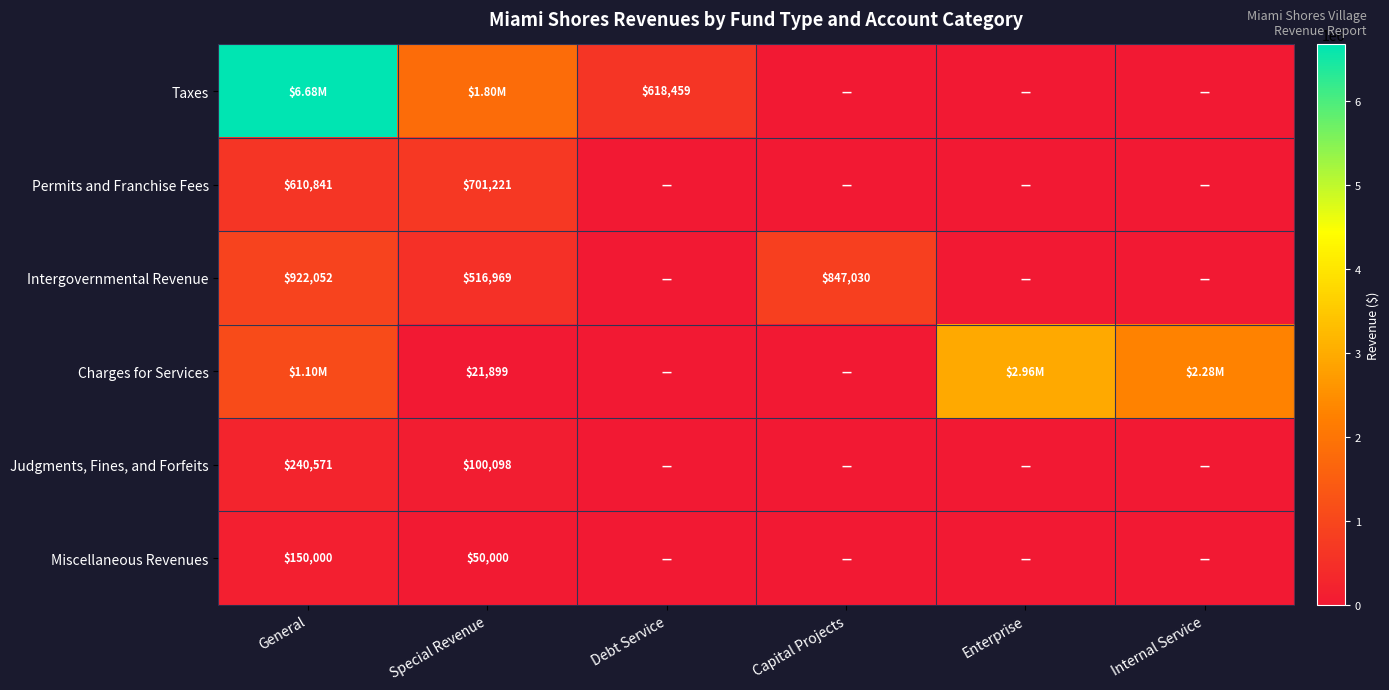

List the labels in order of Permits and Franchise Fees value, largest first.

Special Revenue, General, Debt Service, Capital Projects, Enterprise, Internal Service